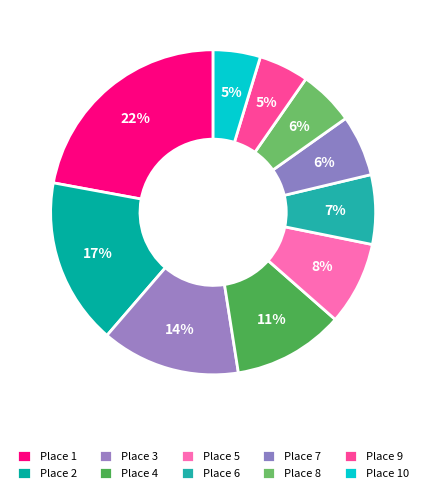

Count the number of slices in the pie.

10